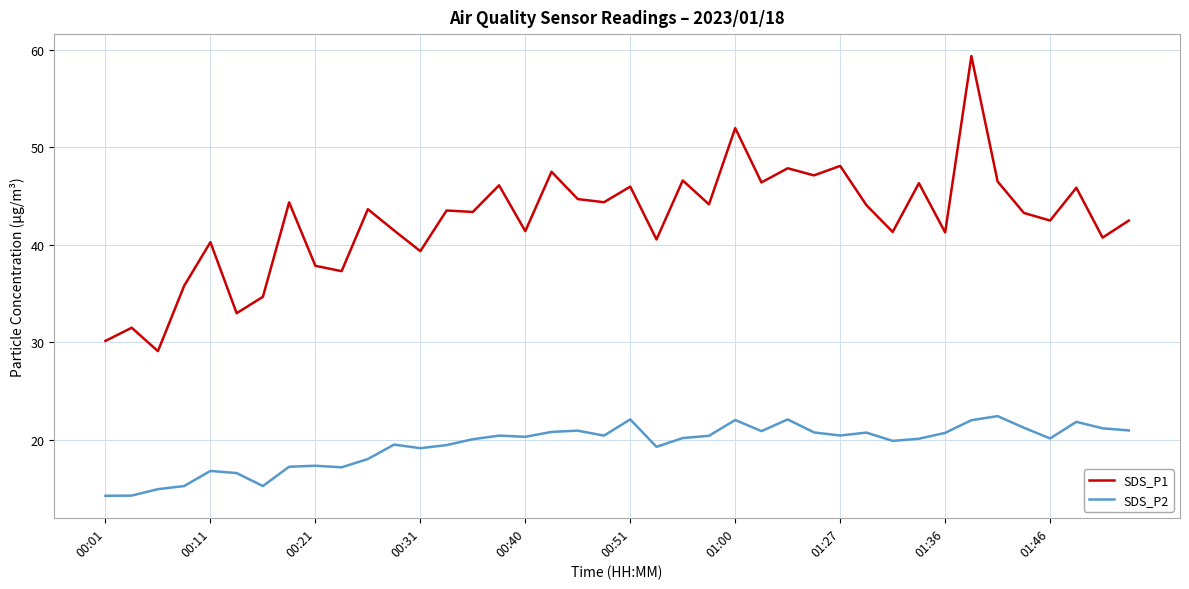

In SDS_P2, how many points are lower than both neighbors (excluding endpoints)?

10